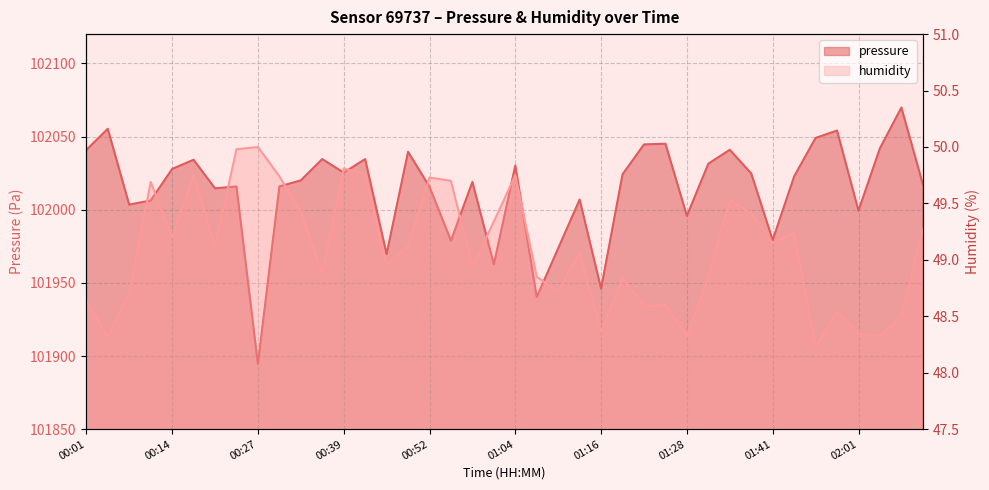

How many data points in humidity are less than 49?

19